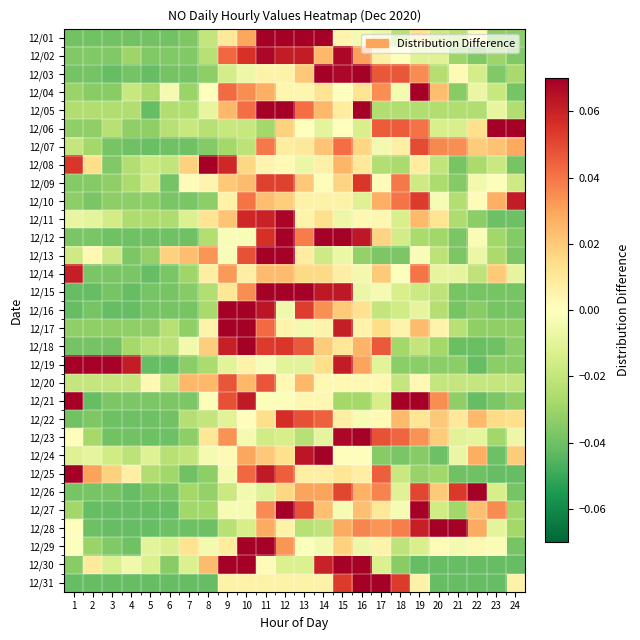

How many series are shown in this chart?

31